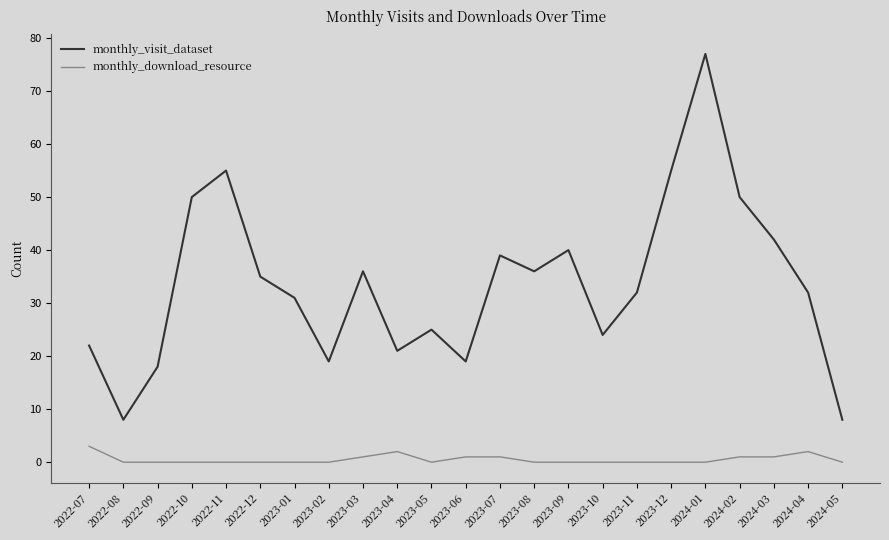

At 2022-07, list the series in order from smallest to largest.

monthly_download_resource, monthly_visit_dataset